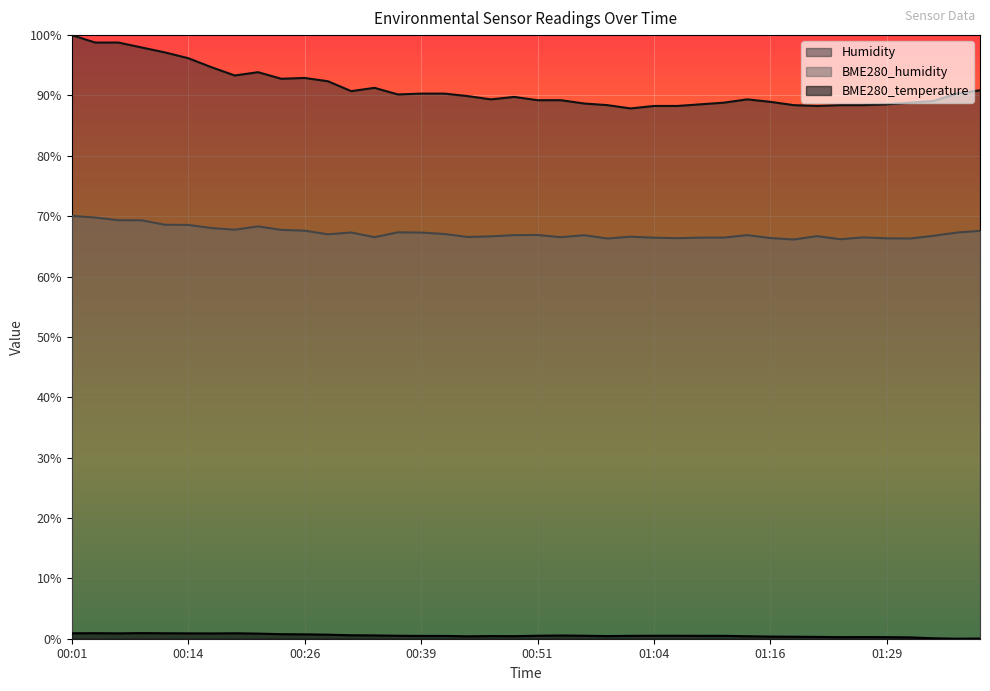

Is it true that BME280_humidity equals 90.0 at 00:29?

False